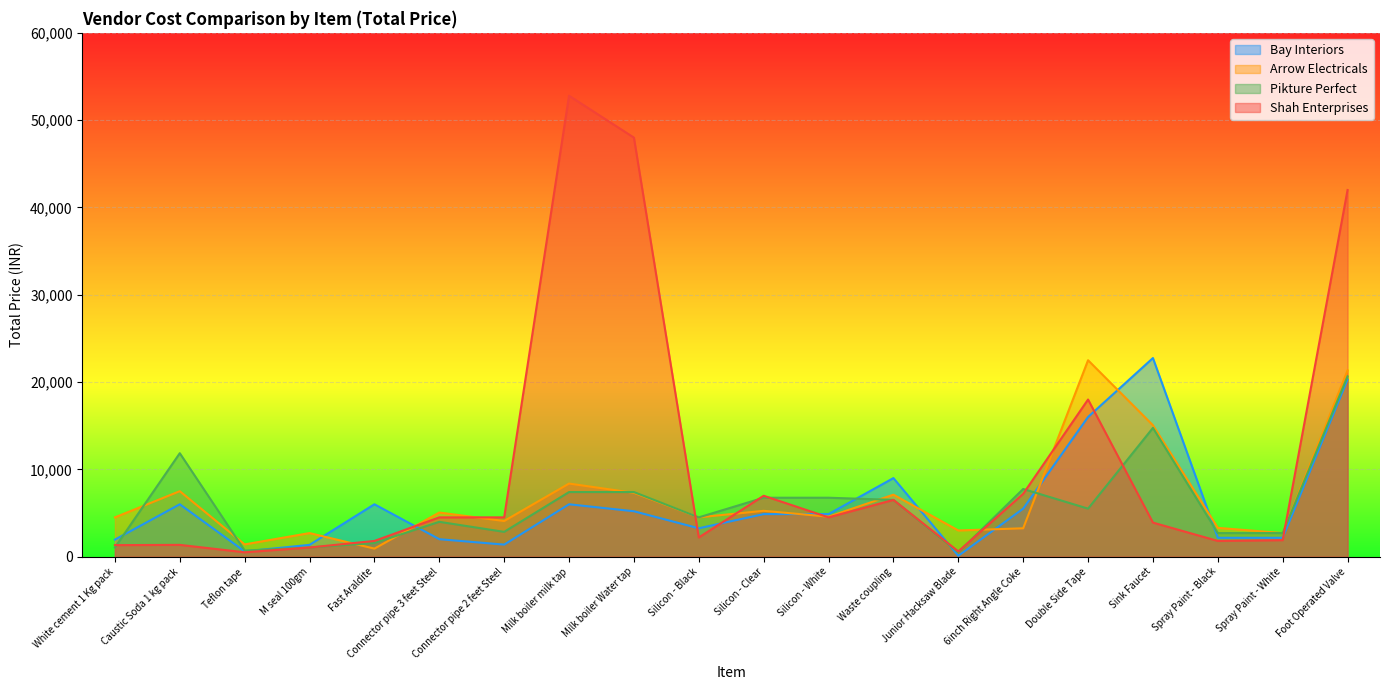

Is it true that Bay Interiors equals 3518.2 at Connector pipe 3 feet Steel?

False